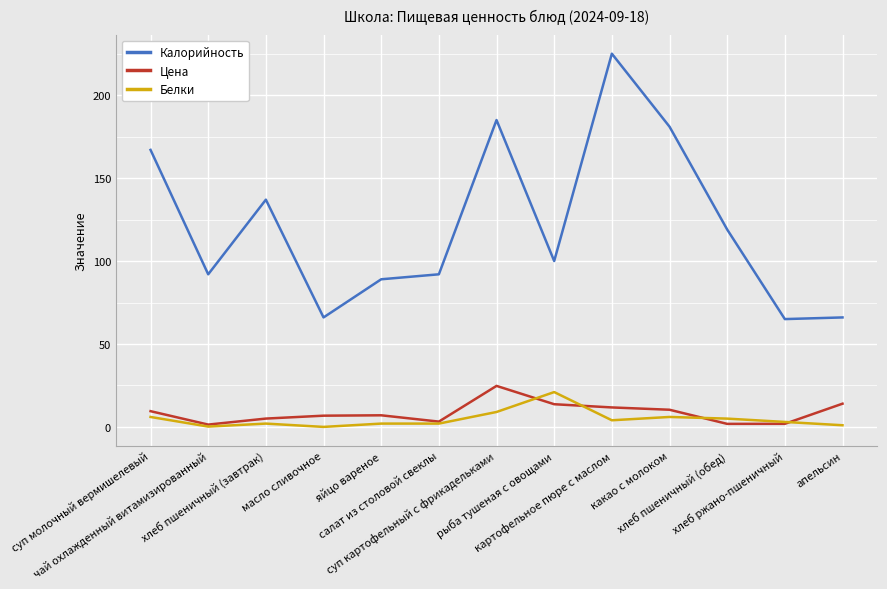

Where is Белки nearest to the value 10?

суп картофельный с фрикадельками